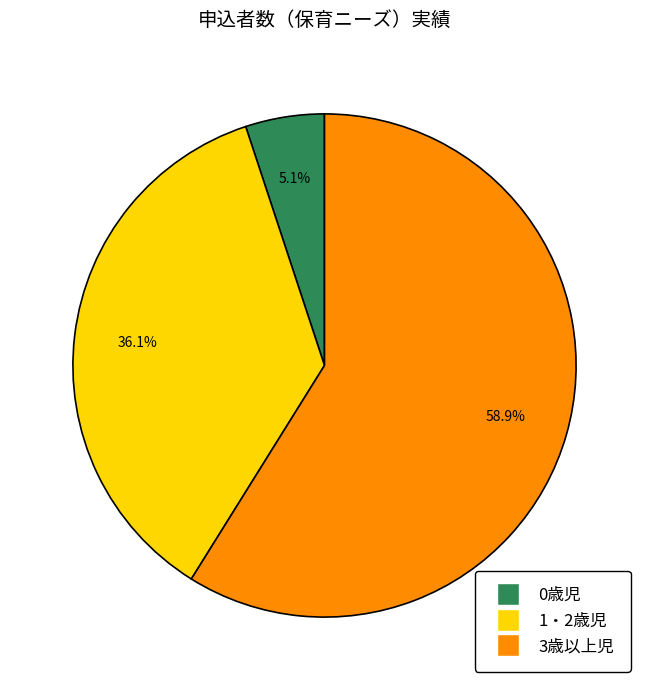

Which category accounts for the majority?

3歳以上児